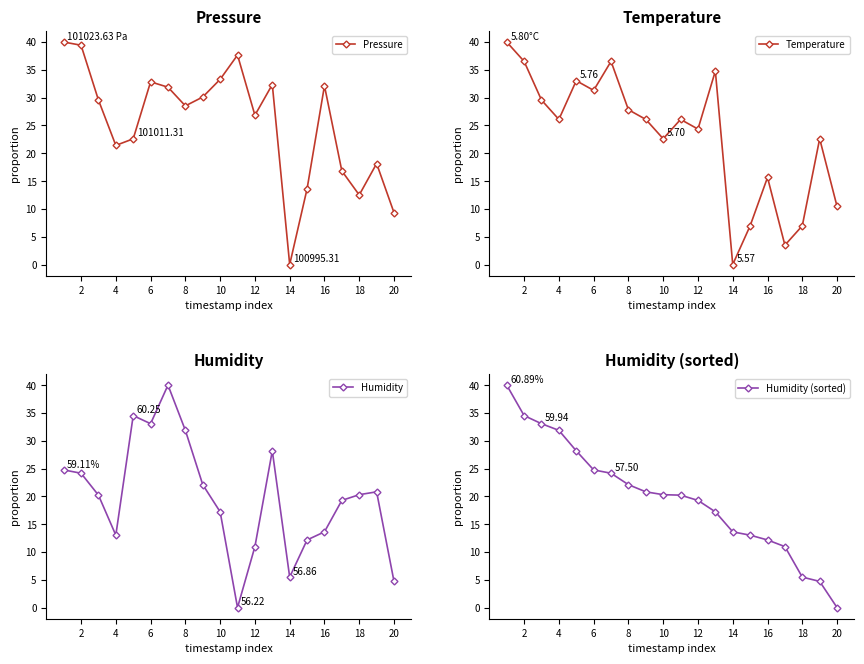

Is this an area chart (filled region under the line)?

No